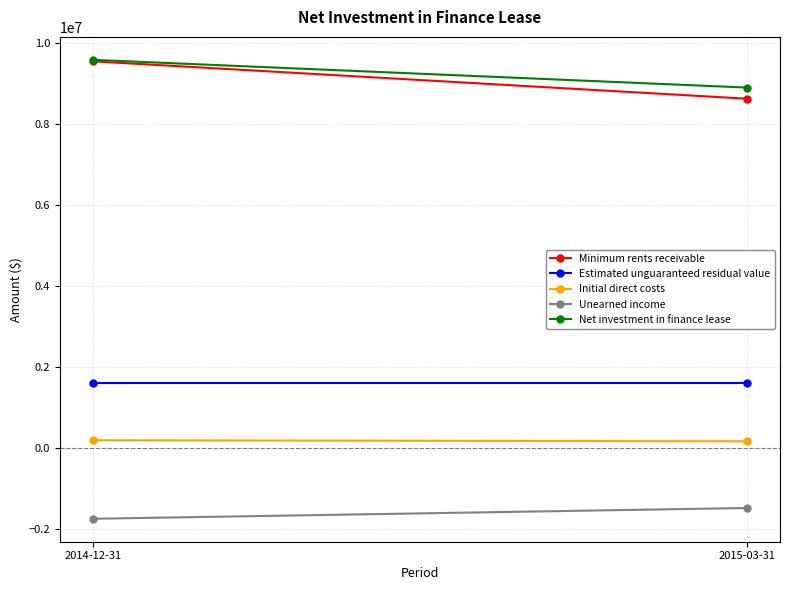

What is the label of the 2nd point from the left?

2015-03-31